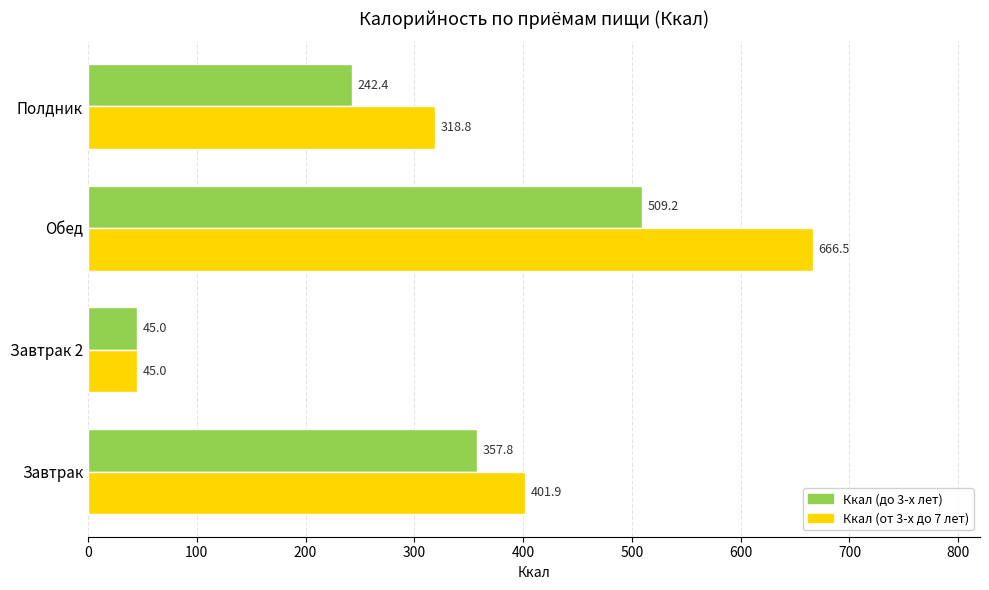

How many series are shown in this chart?

2